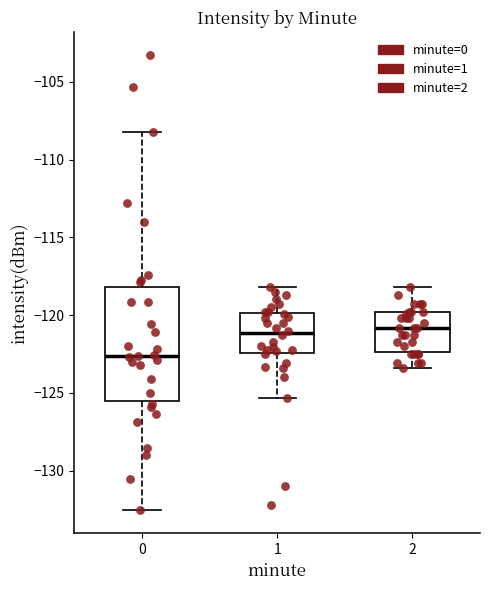

Comparing the boxes themselves (not the whiskers), which one is the tallest?

0